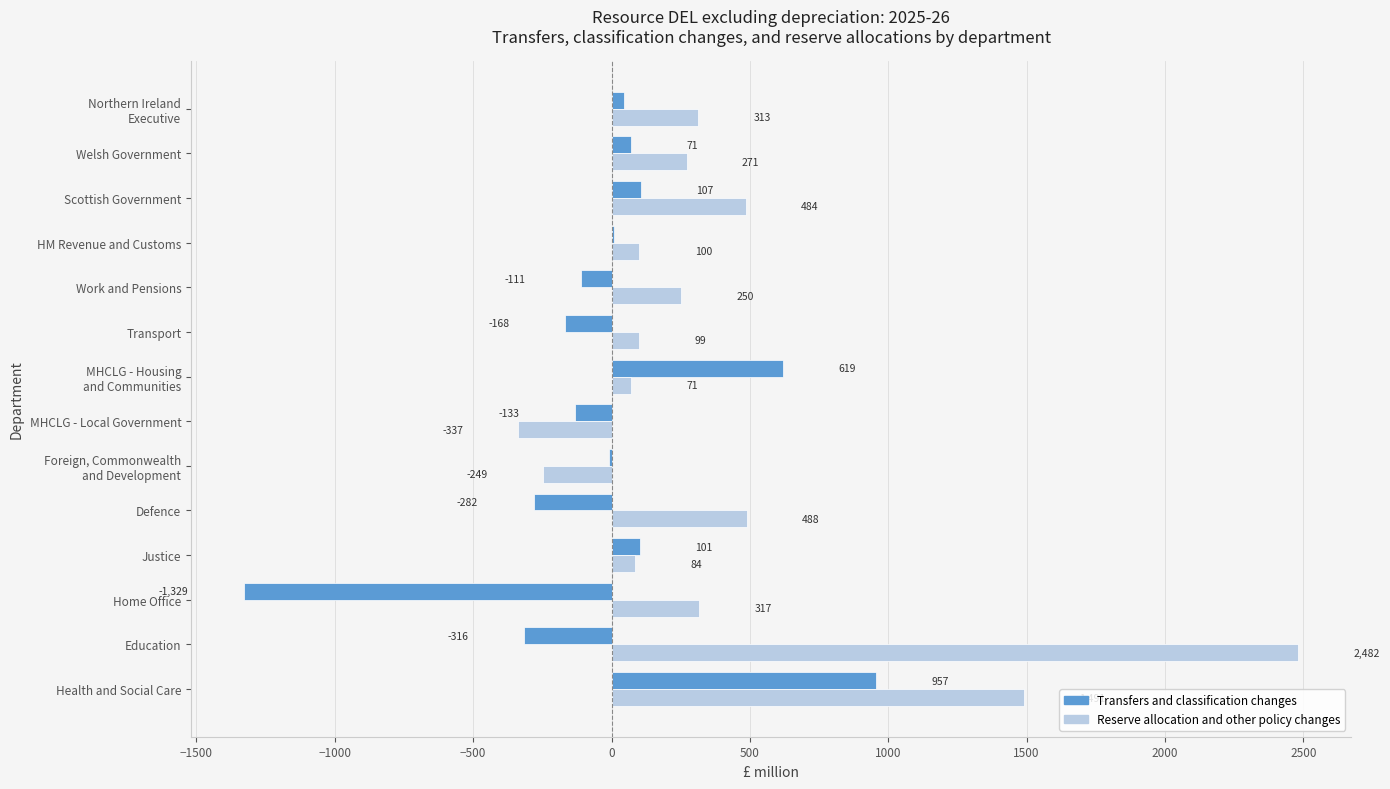

Which series changed the most between Home Office and Welsh Government?

Transfers and classification changes